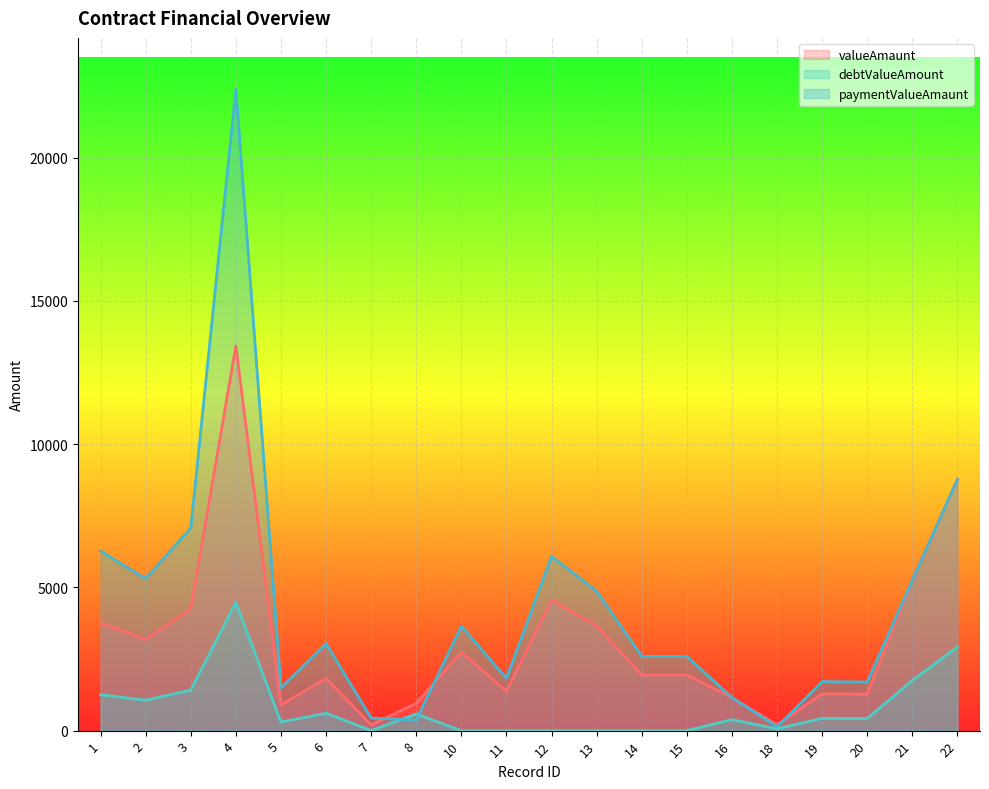

At which label does paymentValueAmaunt reach its peak?

4